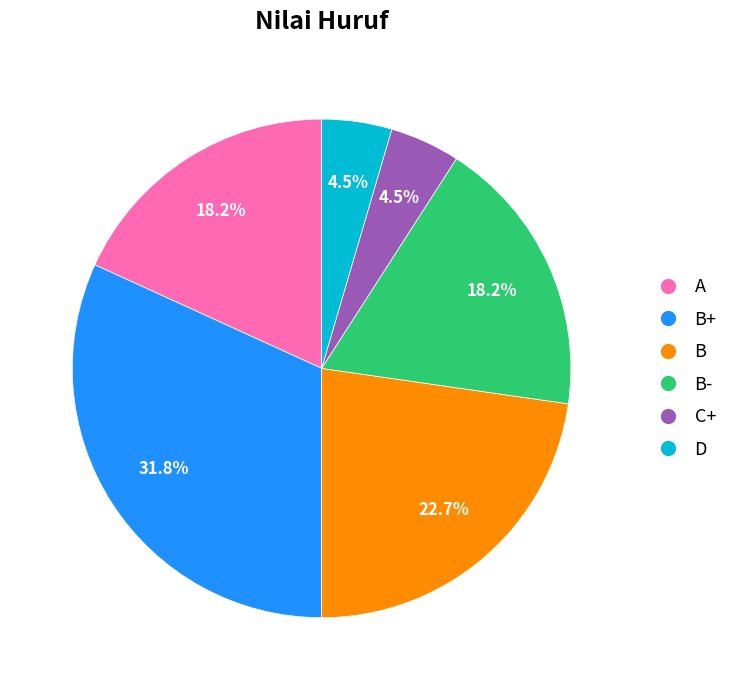

Is there any slice that represents more than half of the pie?

No